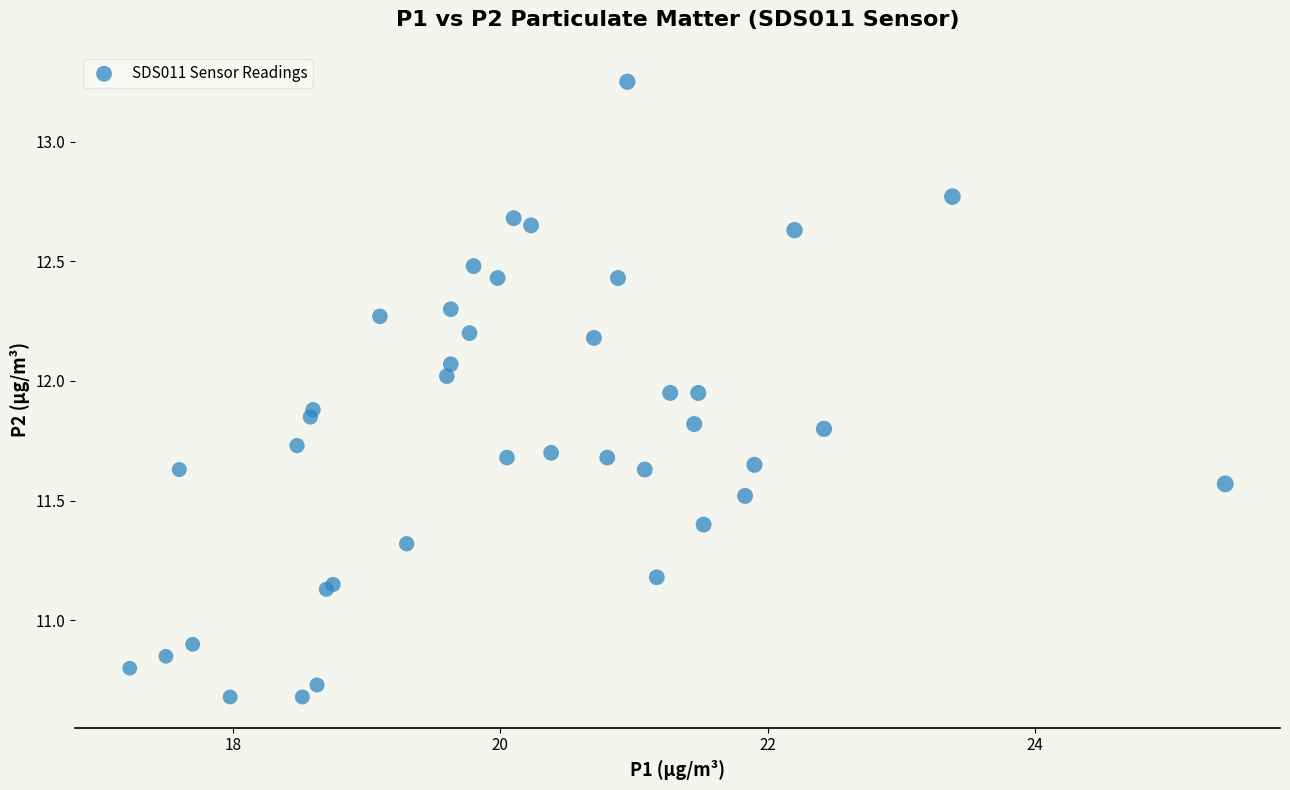

What Y value in the scatter plot is closest to 11?

10.9